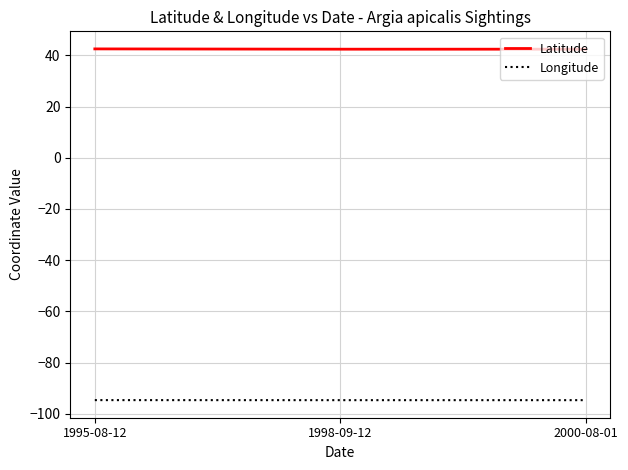

What is the spread (max minus min) of values at 1998-09-12?

137.0